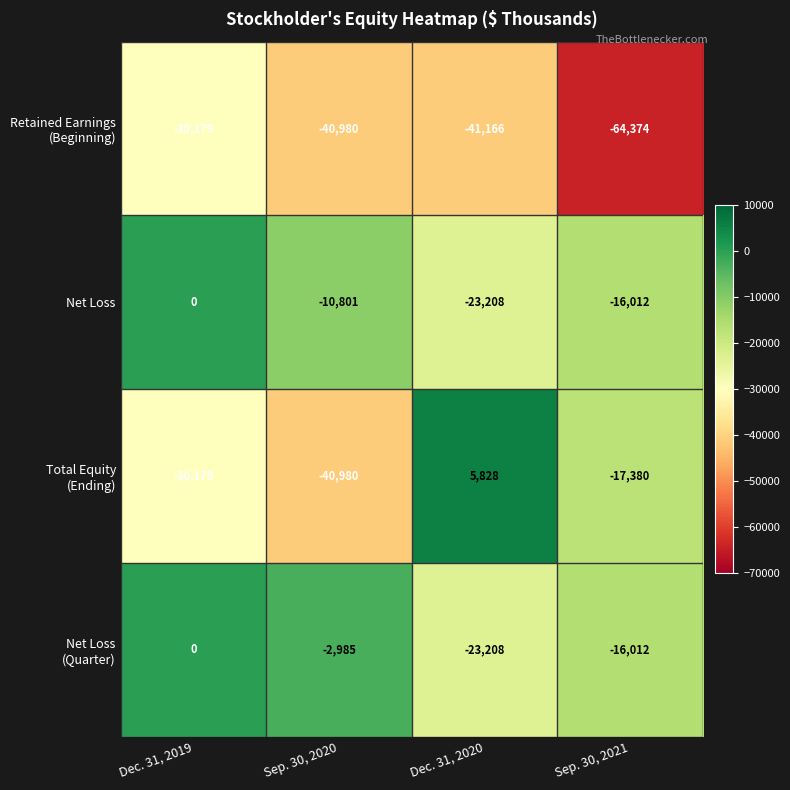

The value of Net Loss at Dec. 31, 2020 is -23208. True or false?

True